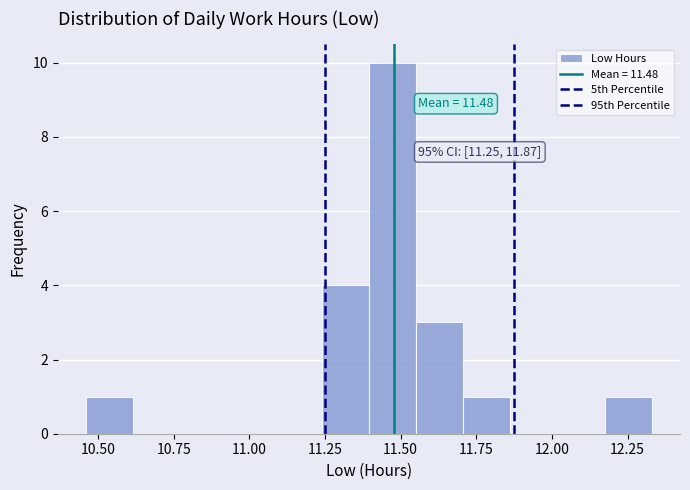

Around what value on the x-axis is the tallest bar? Give the approximate position of its centre, as read against the axis.

11.45